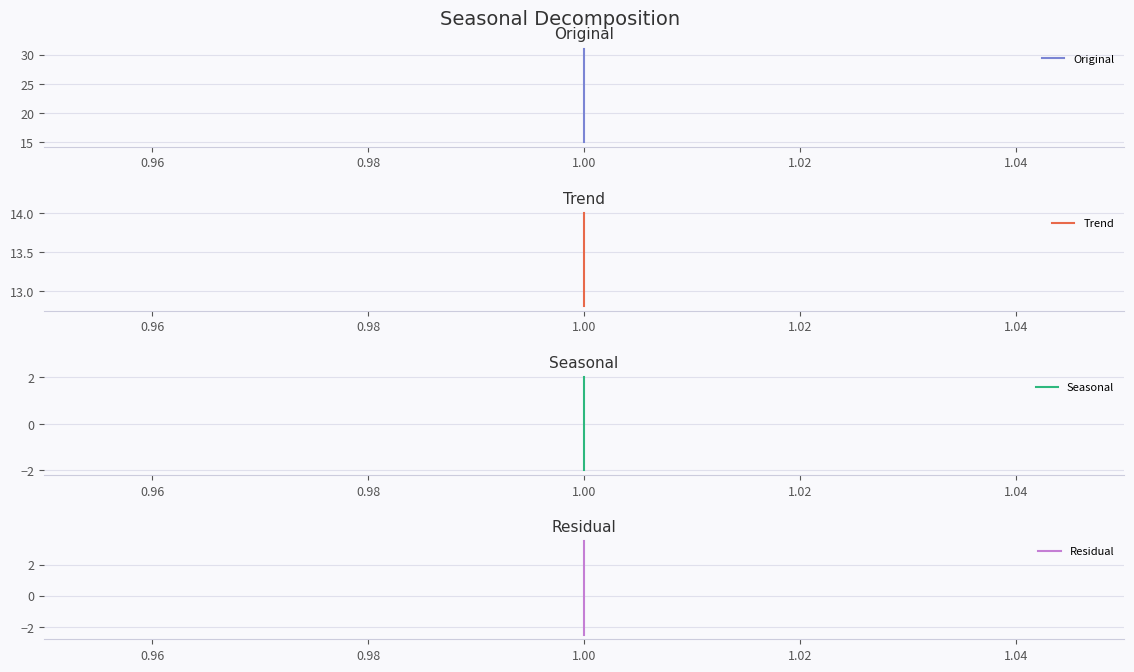

Count the Seasonal values in the range -1 to 1.

3